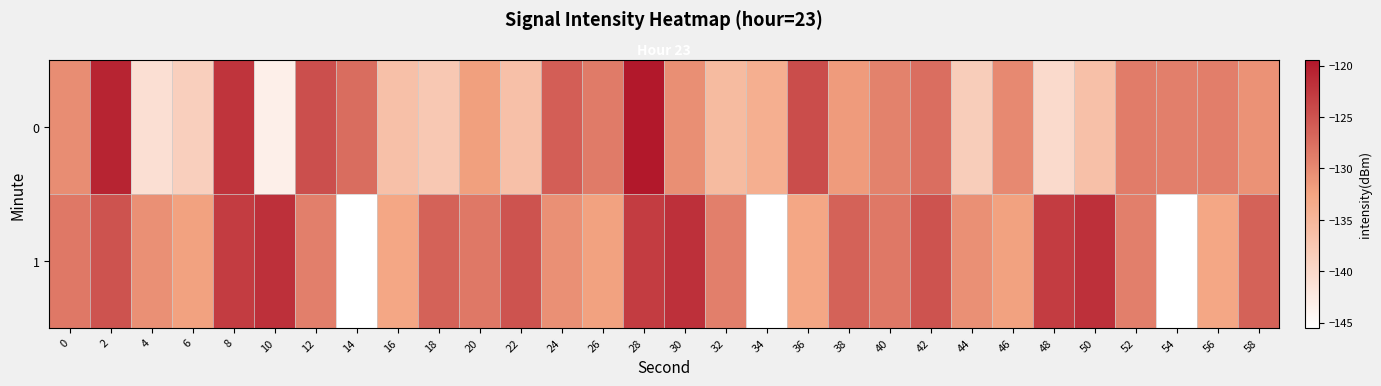

List the series in order of their peak value, lowest first.

row_1, row_0